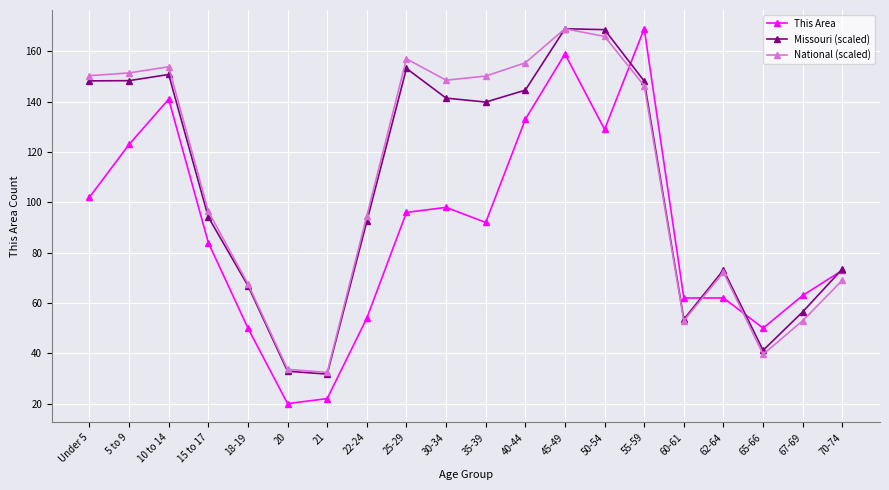

What is the label of the 8th point from the left?

22-24